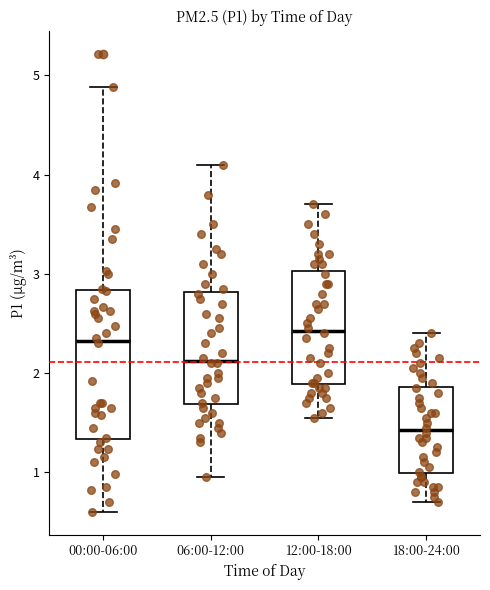

Where is the lower edge of the box for 18:00-24:00 on the y-axis? The values are not printed on the chart, so give them approximately, as read against the axis.

1.0